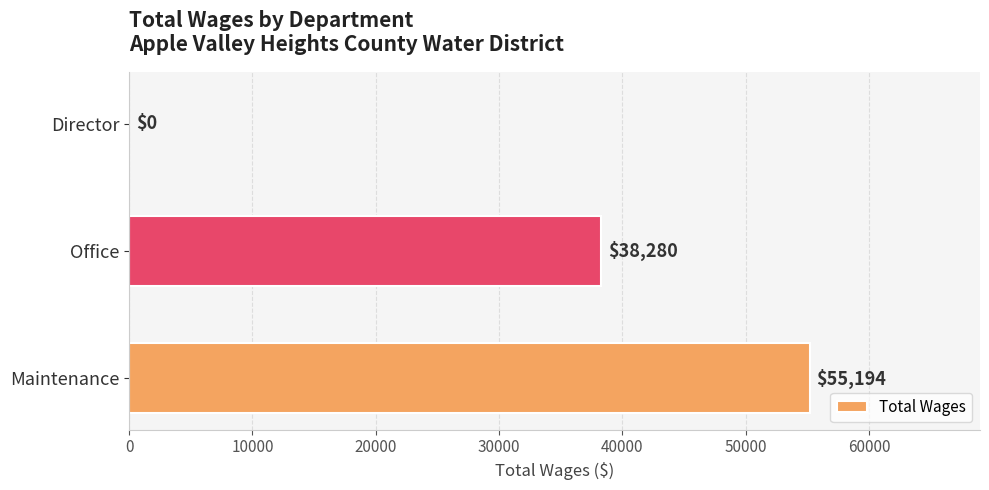

What is the sum of all values?

93474